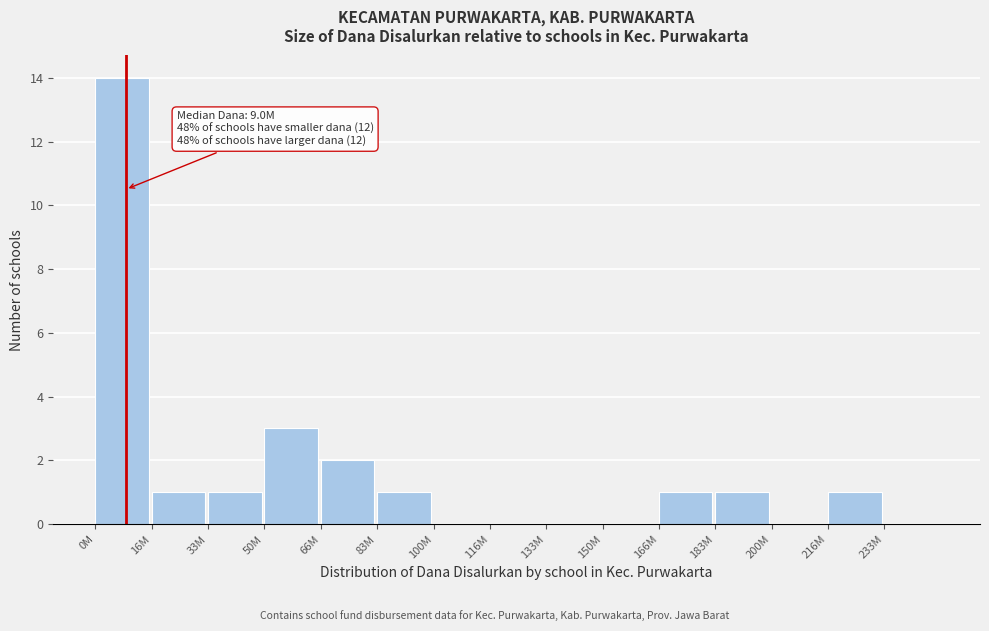

Reading left to right, list all the values displayed in this chart.

0M=14	16M=1	33M=1	50M=3	66M=2	83M=1	100M=0	116M=0	133M=0	150M=0	166M=1	183M=1	200M=0	216M=1	233M=0